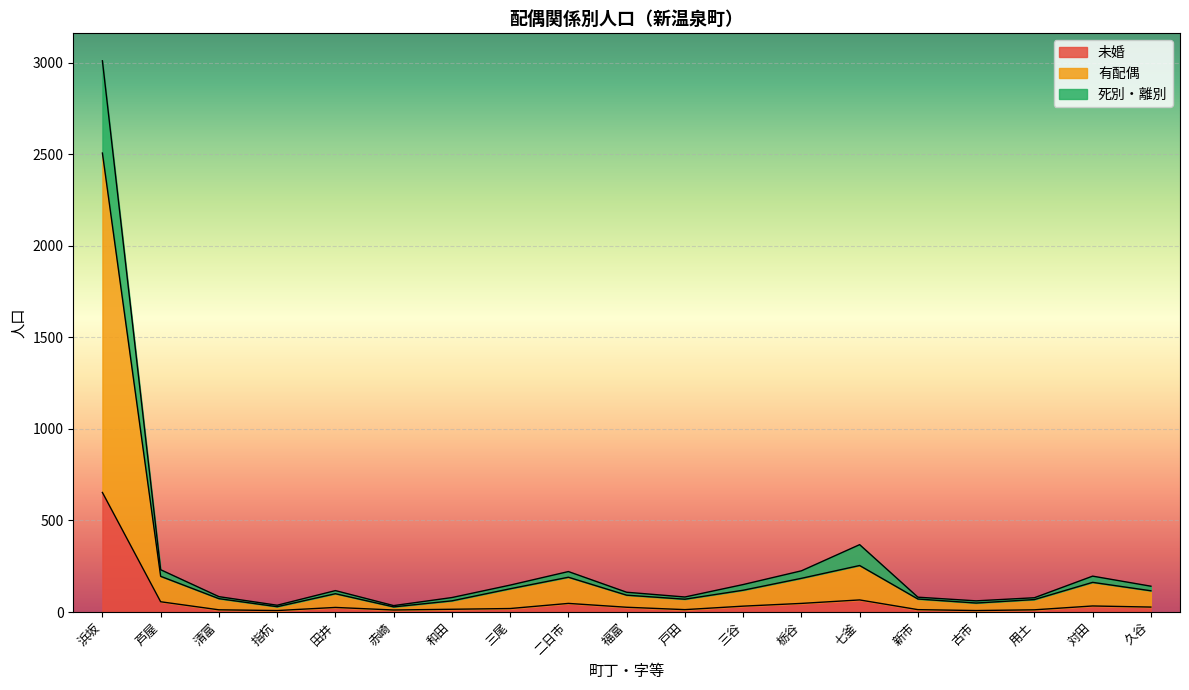

What is the highest value of the 未婚 series?

653